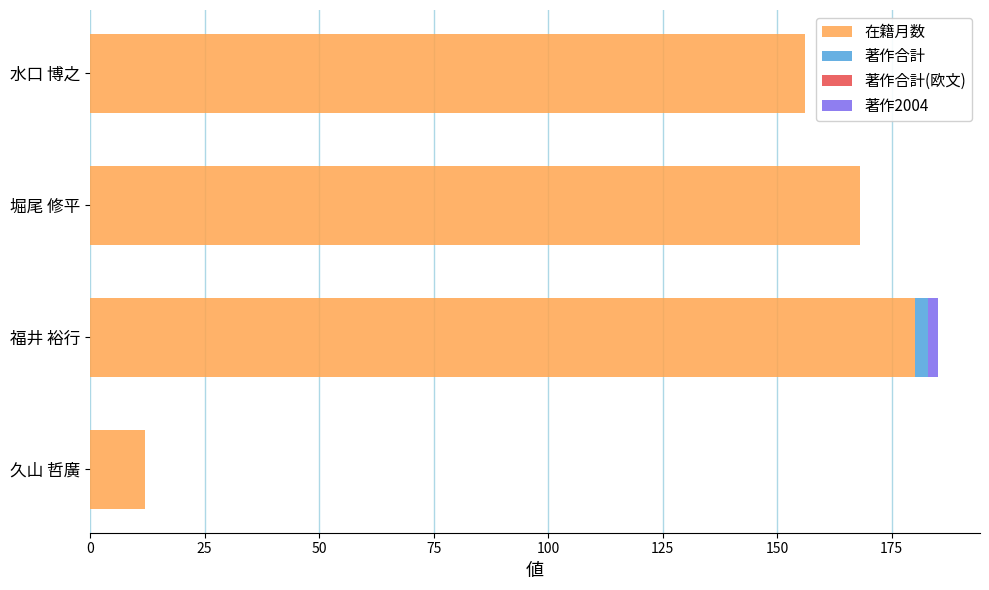

At which category is the sum across all series the highest?

福井 裕行